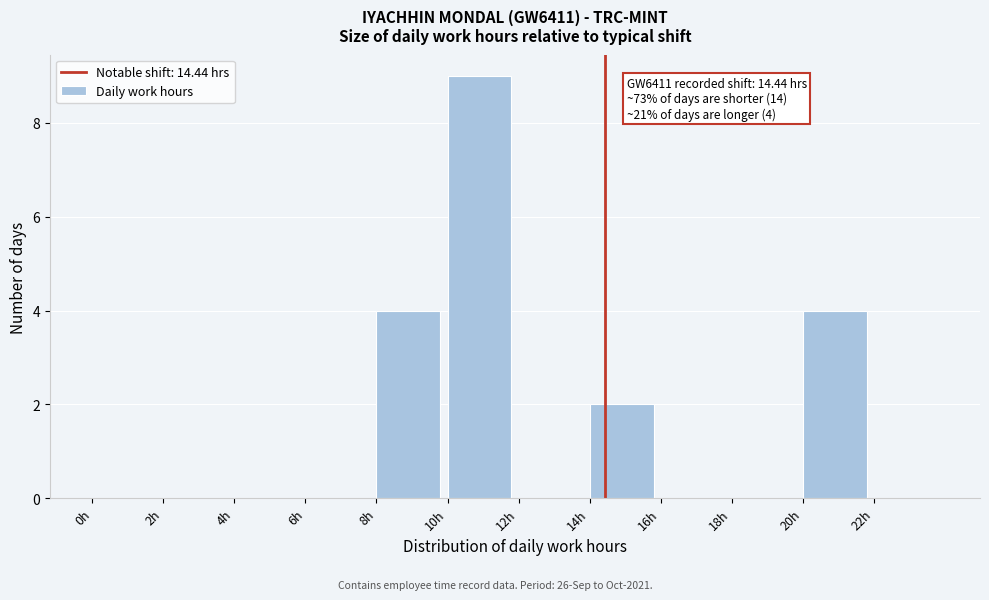

Which range on the x-axis has the tallest bar?

10 to 12